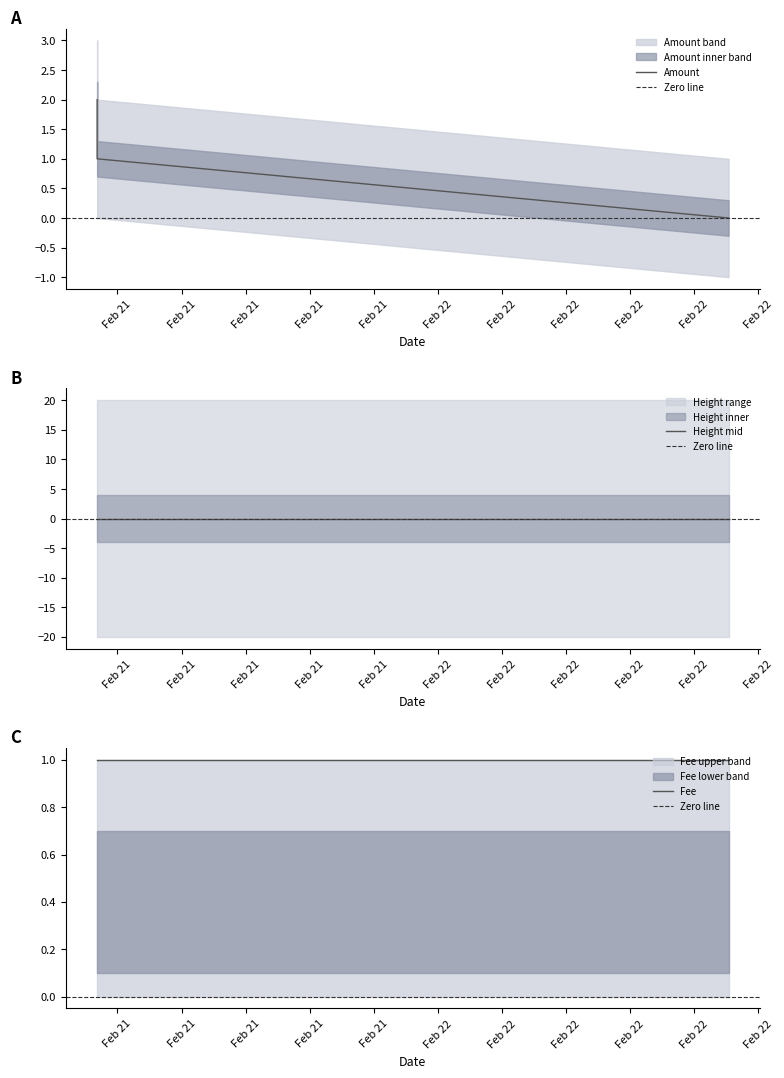

How many values are between 0 and 2?

4